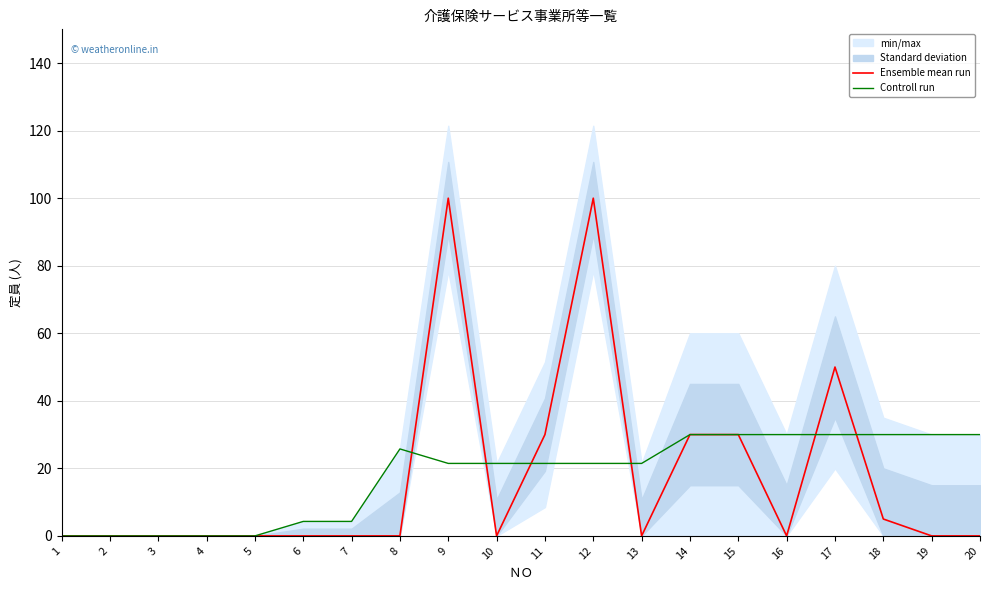

True or false: Ensemble mean run has a value of 30.0 at 14.

True